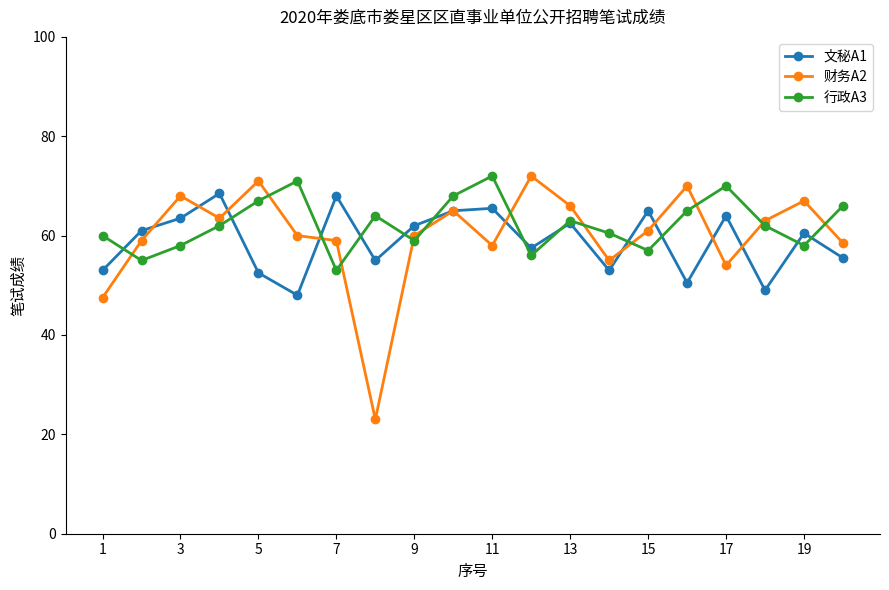

Reading left to right, extract all data points from this chart.

文秘A1: 53.0	61.0	63.5	68.5	52.5	48.0	68.0	55.0	62.0	65.0	65.5	57.5	62.5	53.0	65.0	50.5	64.0	49.0	60.5	55.5
财务A2: 47.5	59.0	68.0	63.5	71.0	60.0	59.0	23.0	60.0	65.0	58.0	72.0	66.0	55.0	61.0	70.0	54.0	63.0	67.0	58.5
行政A3: 60.0	55.0	58.0	62.0	67.0	71.0	53.0	64.0	59.0	68.0	72.0	56.0	63.0	60.5	57.0	65.0	70.0	62.0	58.0	66.0